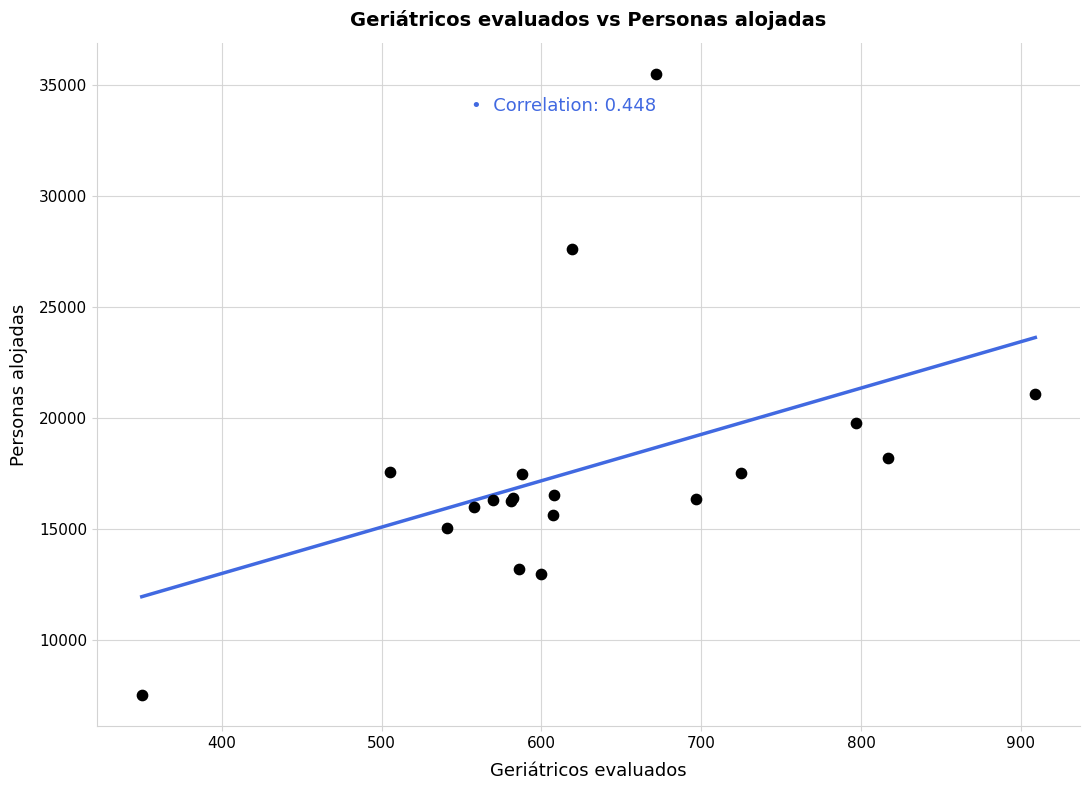

What Y value in the scatter plot is closest to 21502?

21086